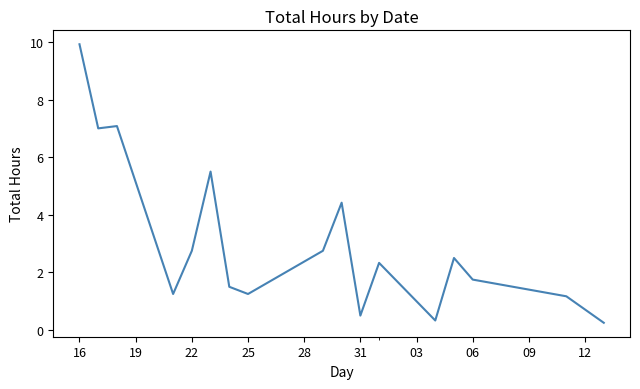

What is the difference between the maximum and minimum values?

9.7